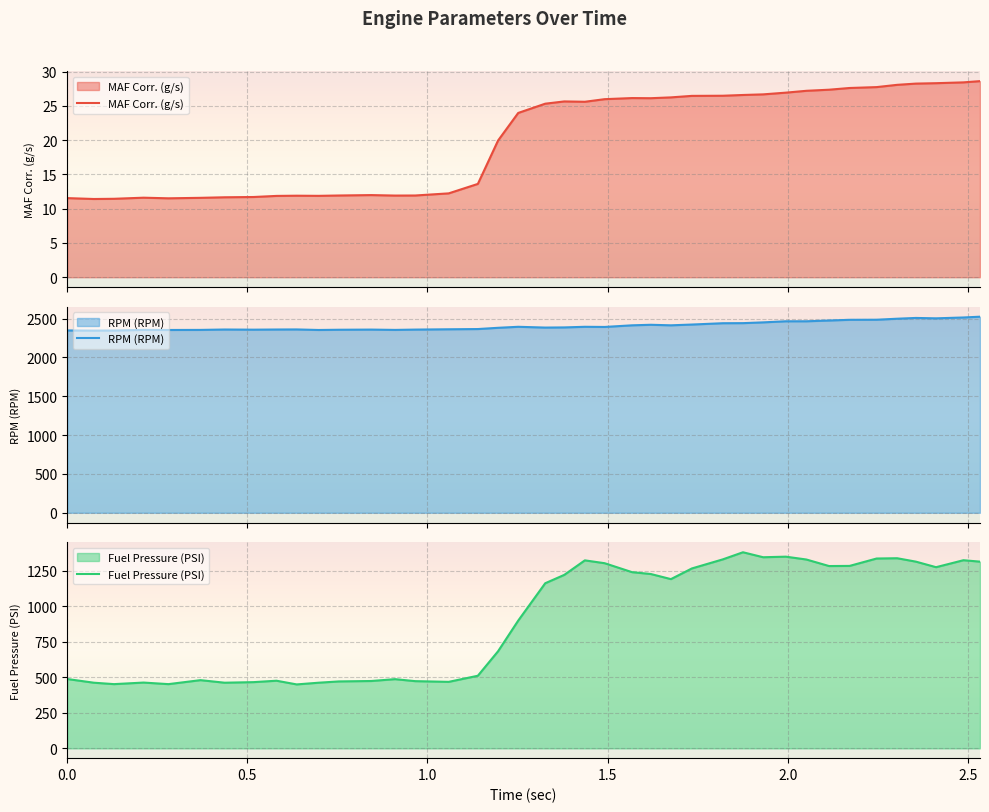

How many distinct data groups are displayed?

3